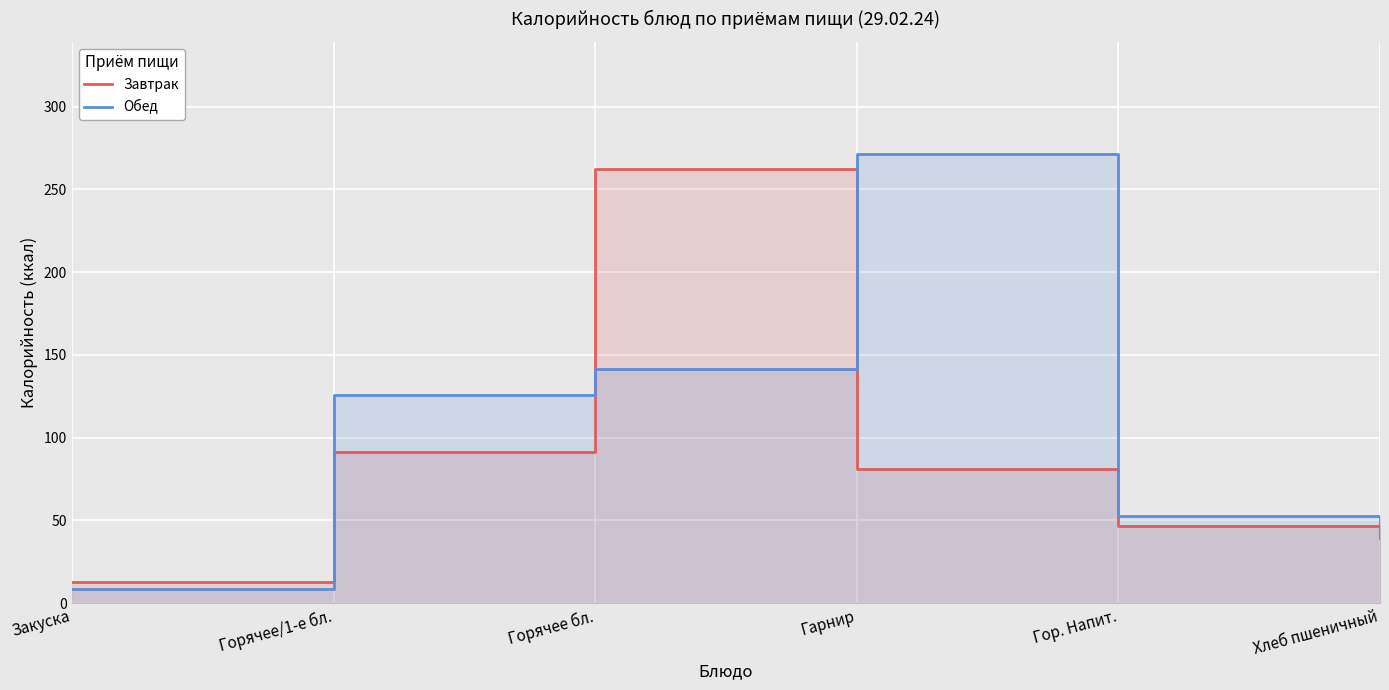

Which category has the highest value in the Обед series?

Гарнир